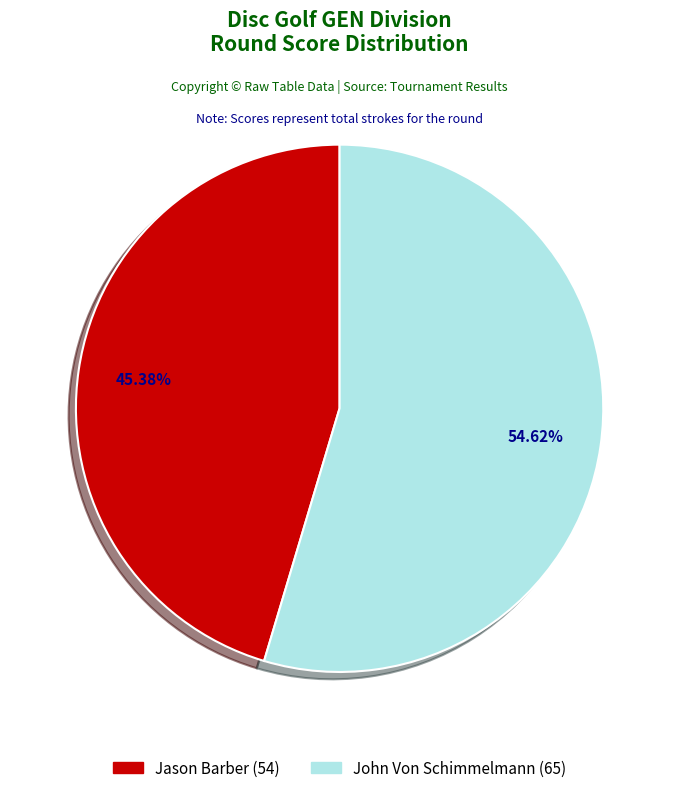

To the nearest percent, what is the difference between the largest and smallest slice percentages?

9%